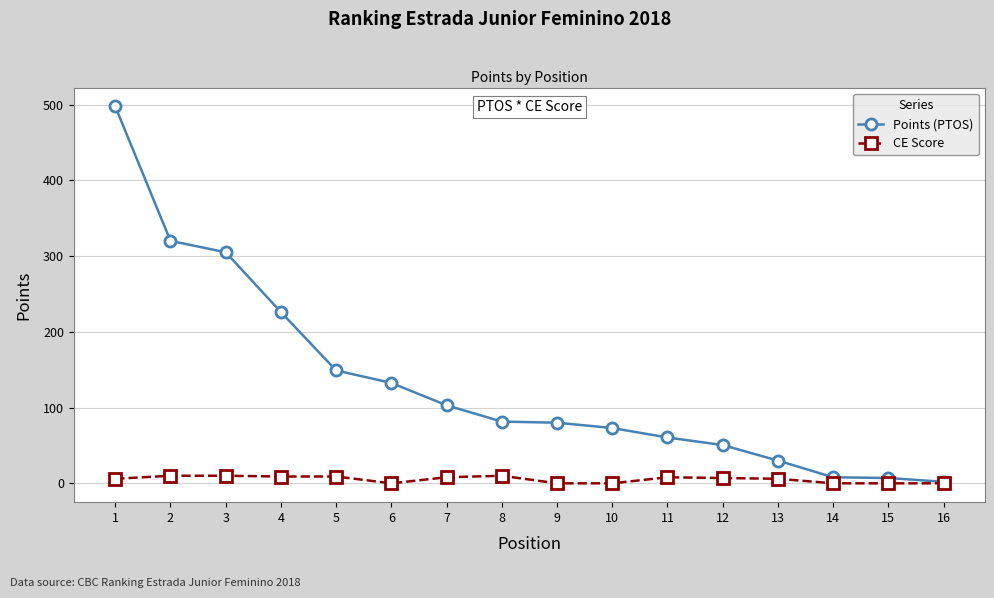

Which series changed the most between 1 and 15?

Points (PTOS)